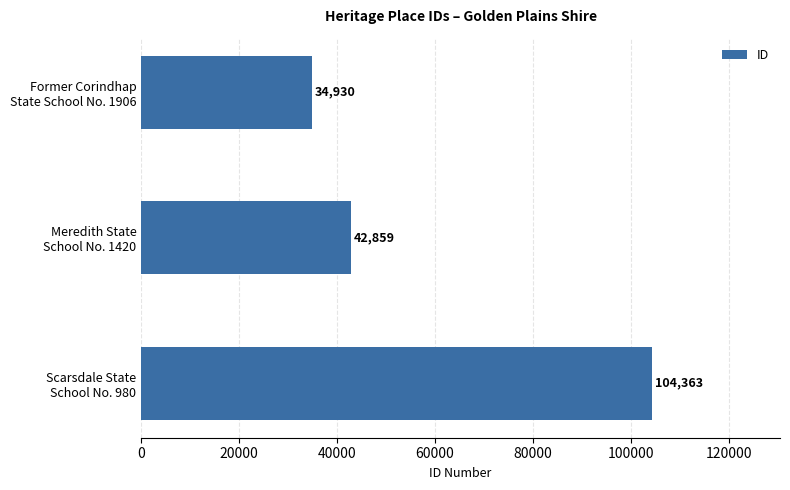

List the labels in order of value, largest first.

Scarsdale State
School No. 980, Meredith State
School No. 1420, Former Corindhap
State School No. 1906